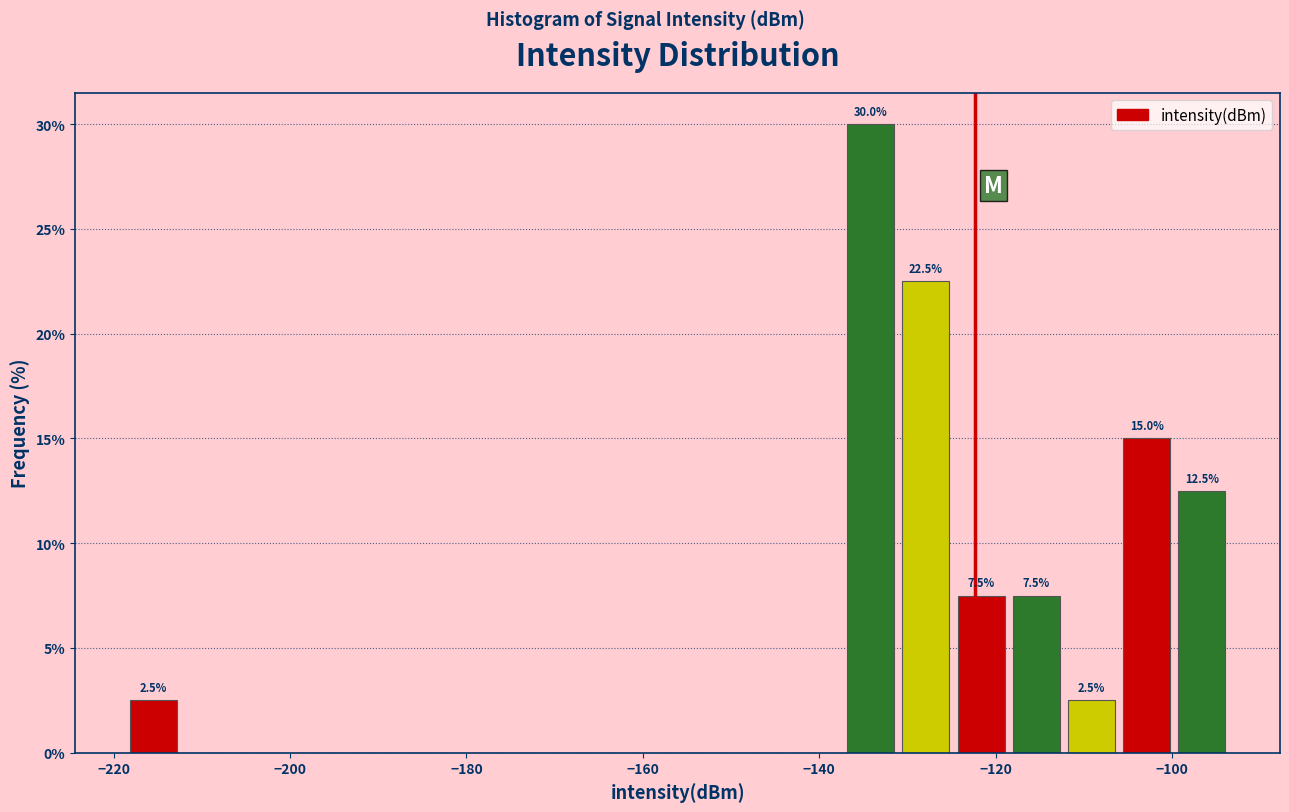

Around what value on the x-axis is the tallest bar? Give the approximate position of its centre, as read against the axis.

-134